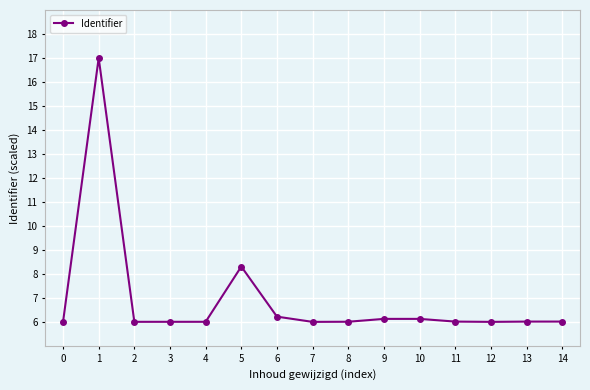

What is the smallest value displayed?

6.0